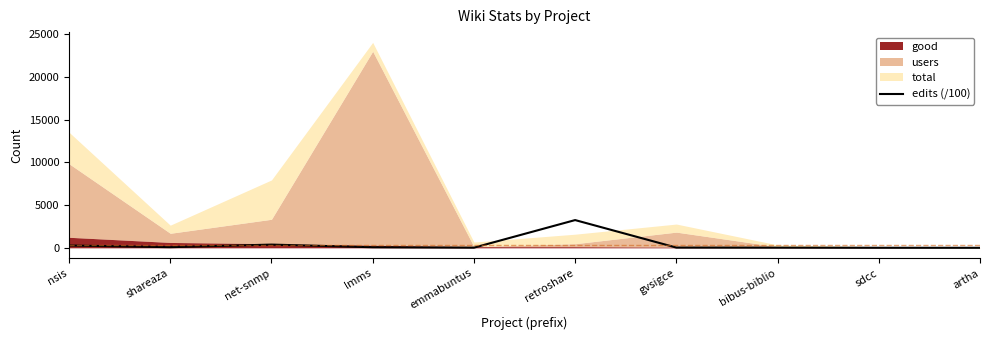

How many lines are shown in the chart?

1